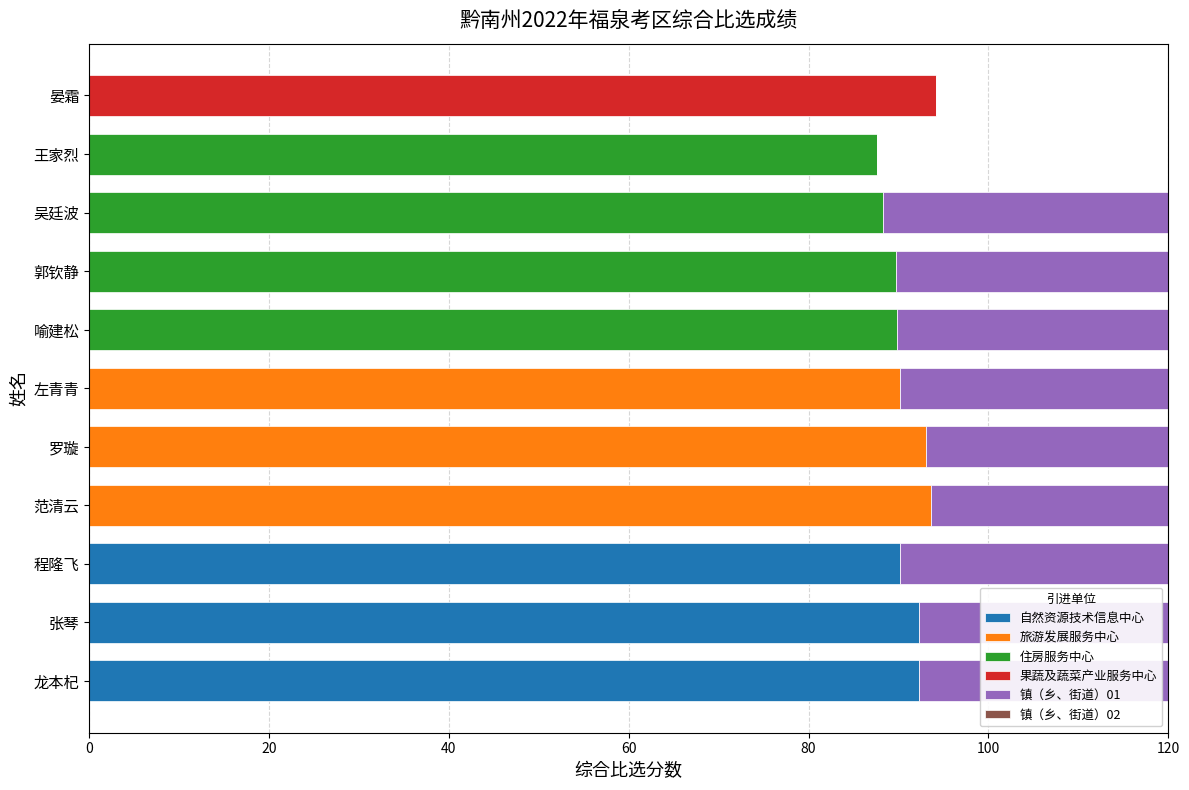

True or false: 果蔬及蔬菜产业服务中心 has a value of 0.0 at 左青青.

True